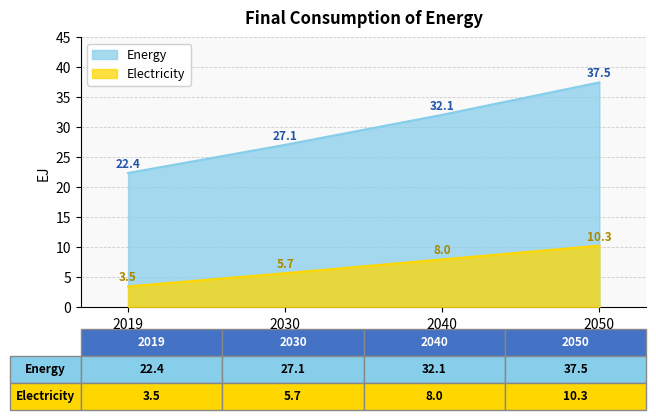

What is the difference between the maximum and minimum values in the Energy series?

15.1